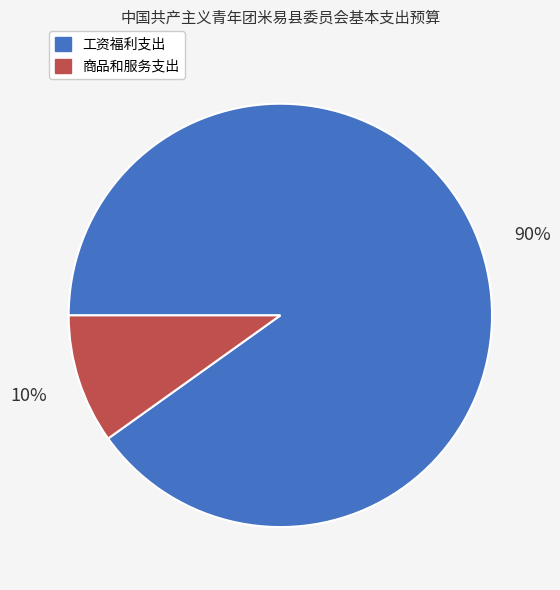

To the nearest percent, what is the combined percentage of 工资福利支出 and 商品和服务支出?

100%